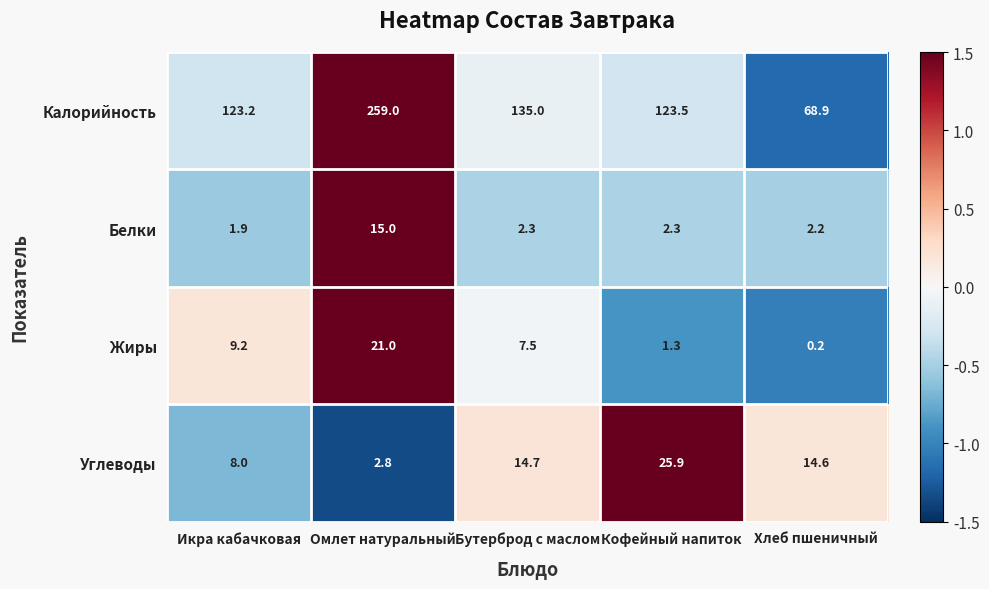

At which label does Жиры first exceed 7?

Икра кабачковая